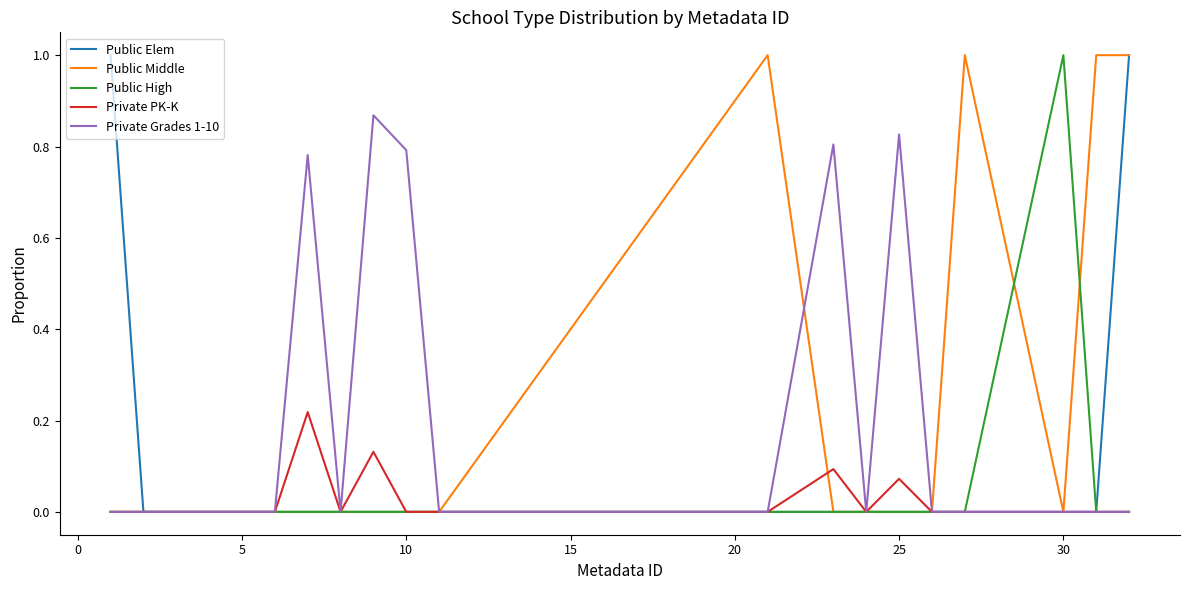

What is the greatest value displayed?

1.0